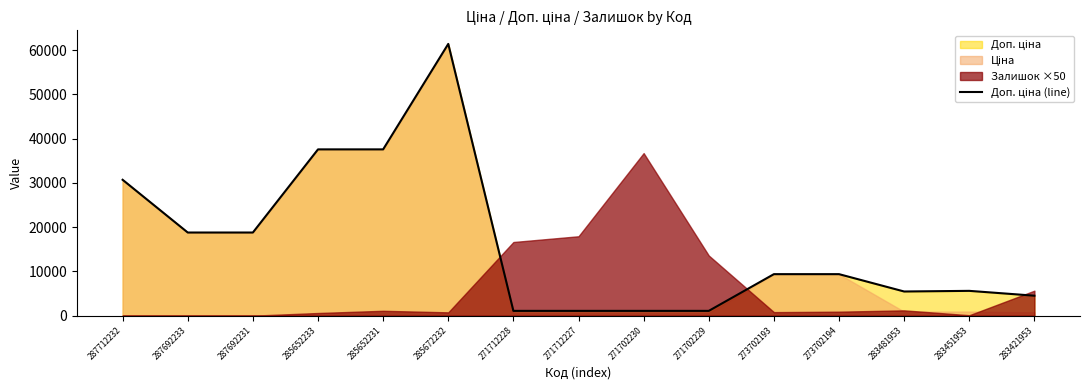

What is the difference between the values at 271712227 and 283421953?

3431.7